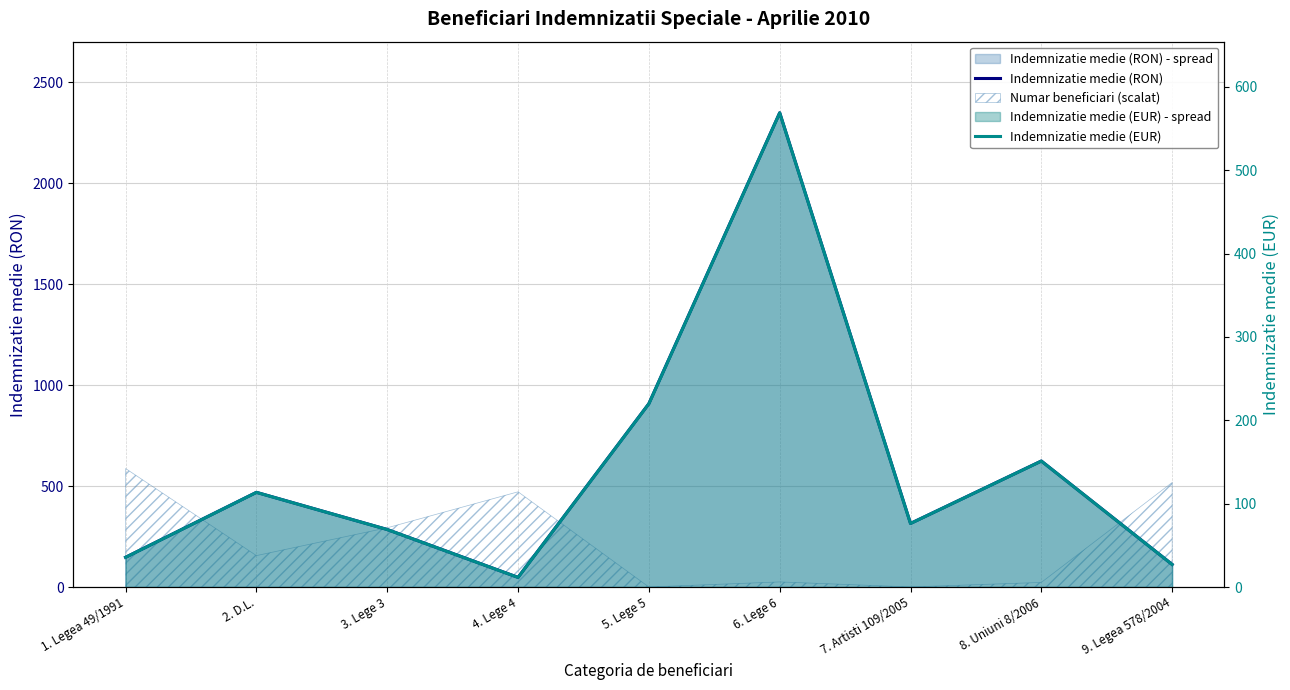

At which category does Indemnizatie medie (EUR) reach its first local peak?

2. D.L.